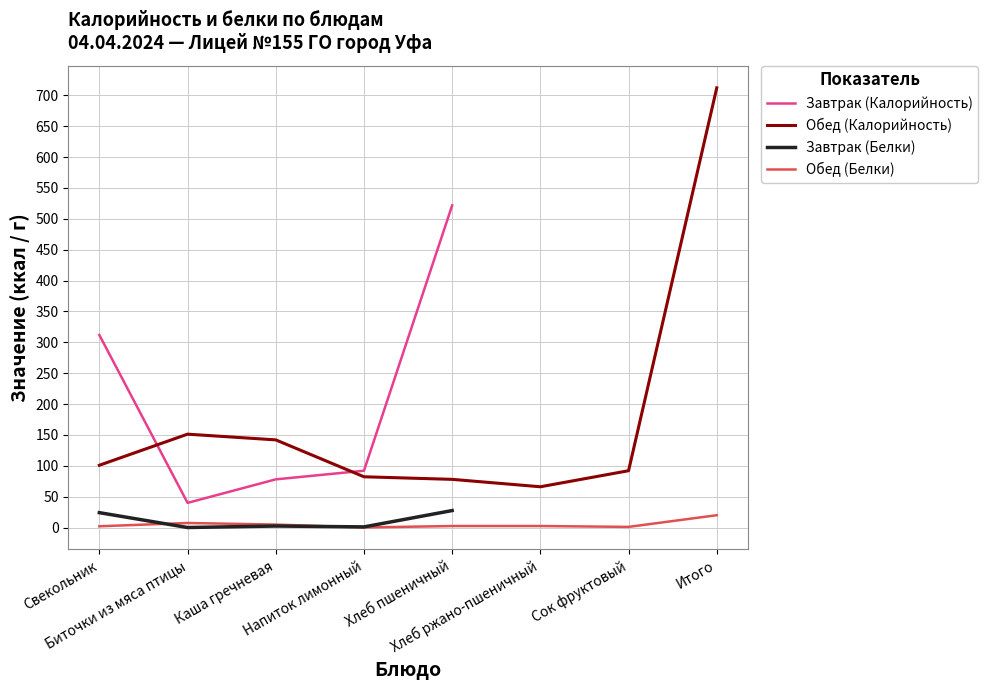

How many times do Завтрак (Калорийность) and Обед (Калорийность) cross each other?

2